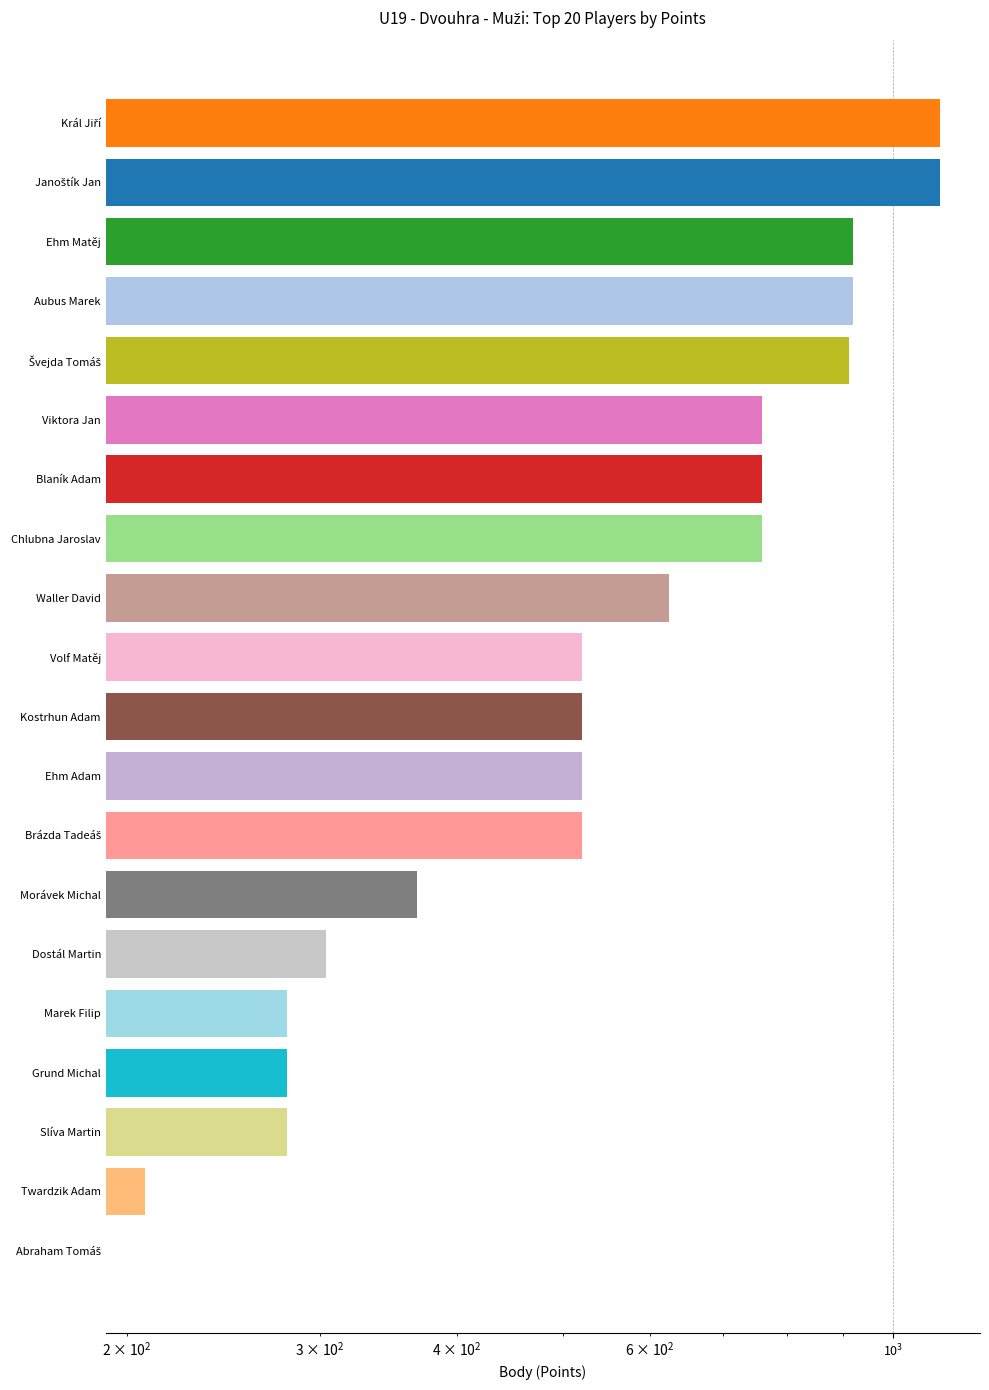

Does the chart contain stacked bars?

No